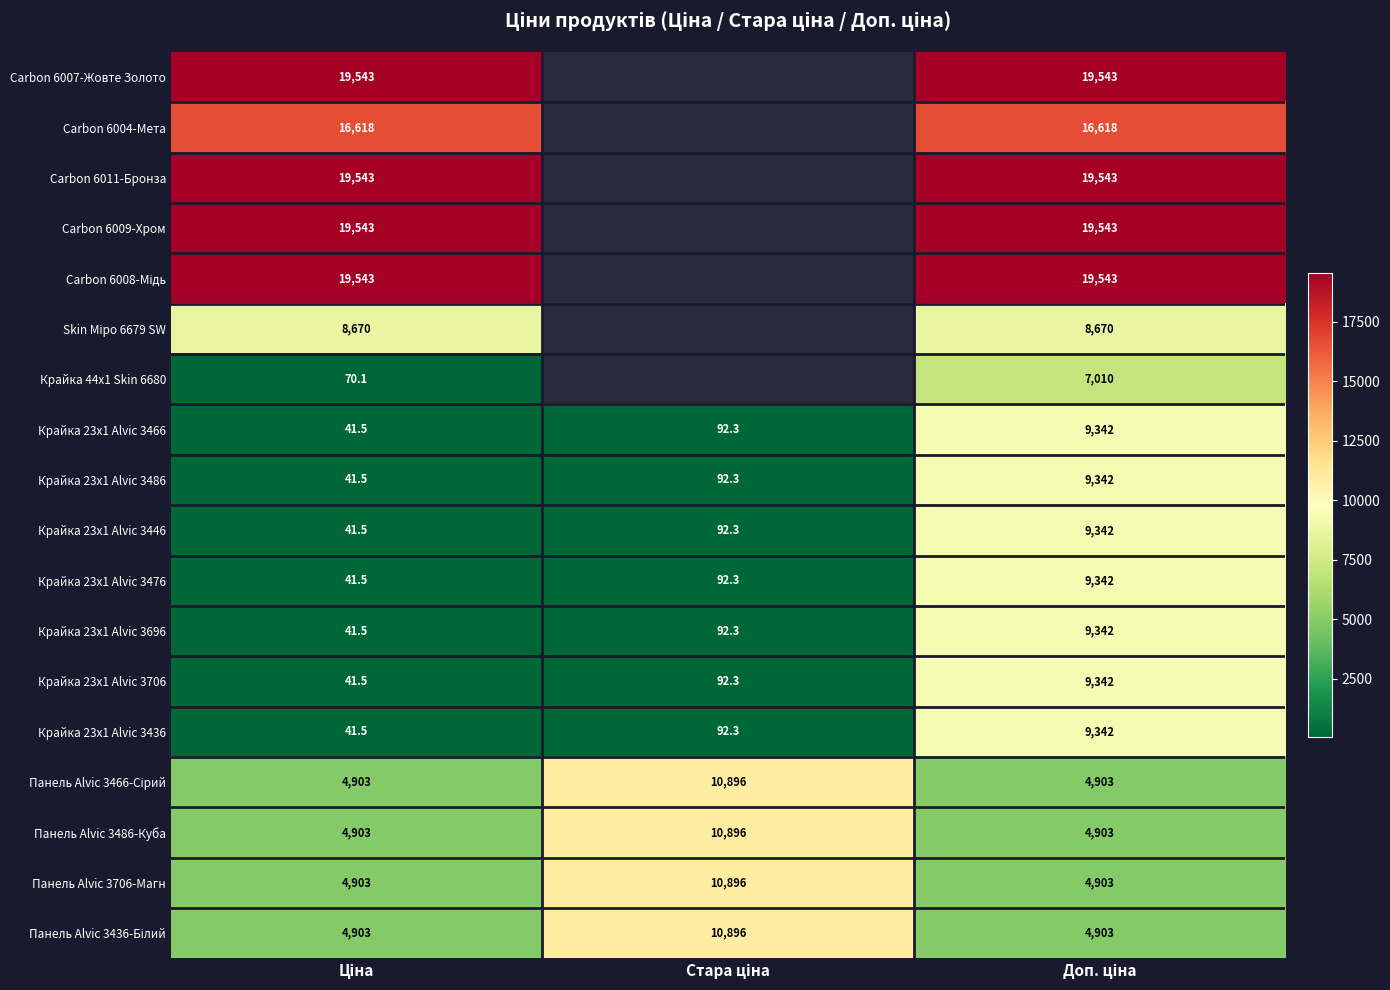

At which category does the chart reach its peak across all series?

Ціна